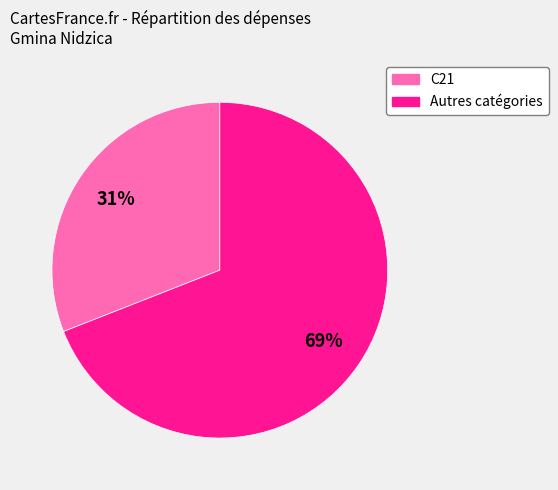

Does any single category account for the majority?

Yes